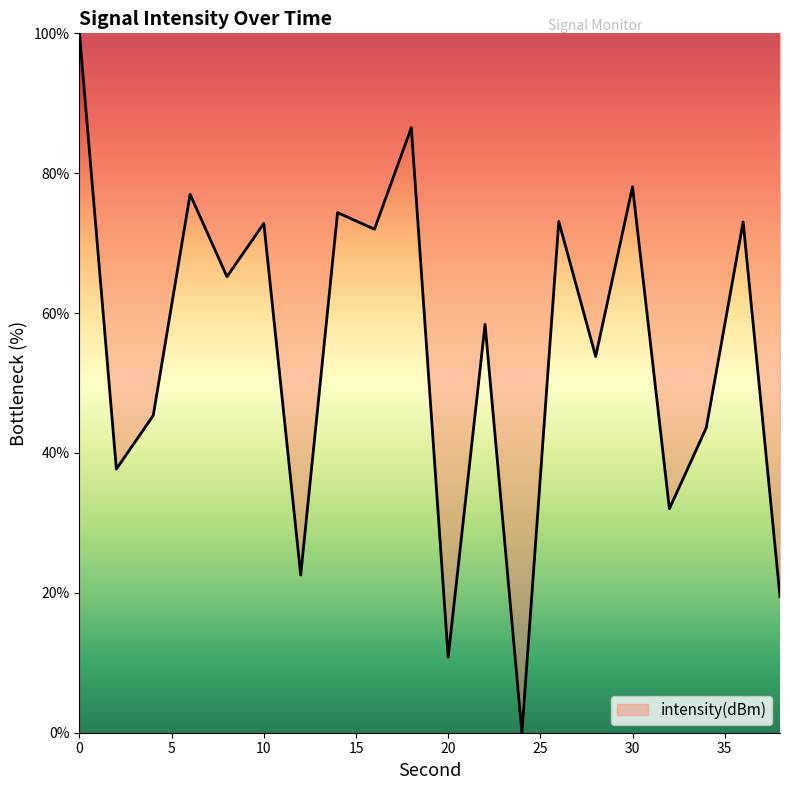

What is the maximum value shown in the chart?

100.0